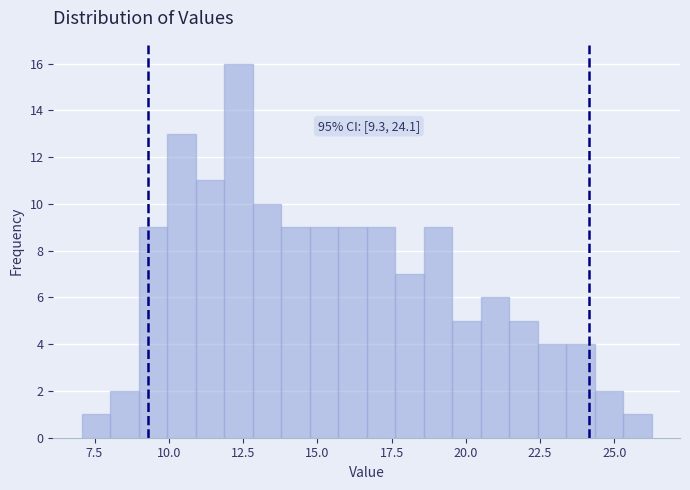

Read against the x-axis, roughly where is the centre of the tallest bar?

12.5